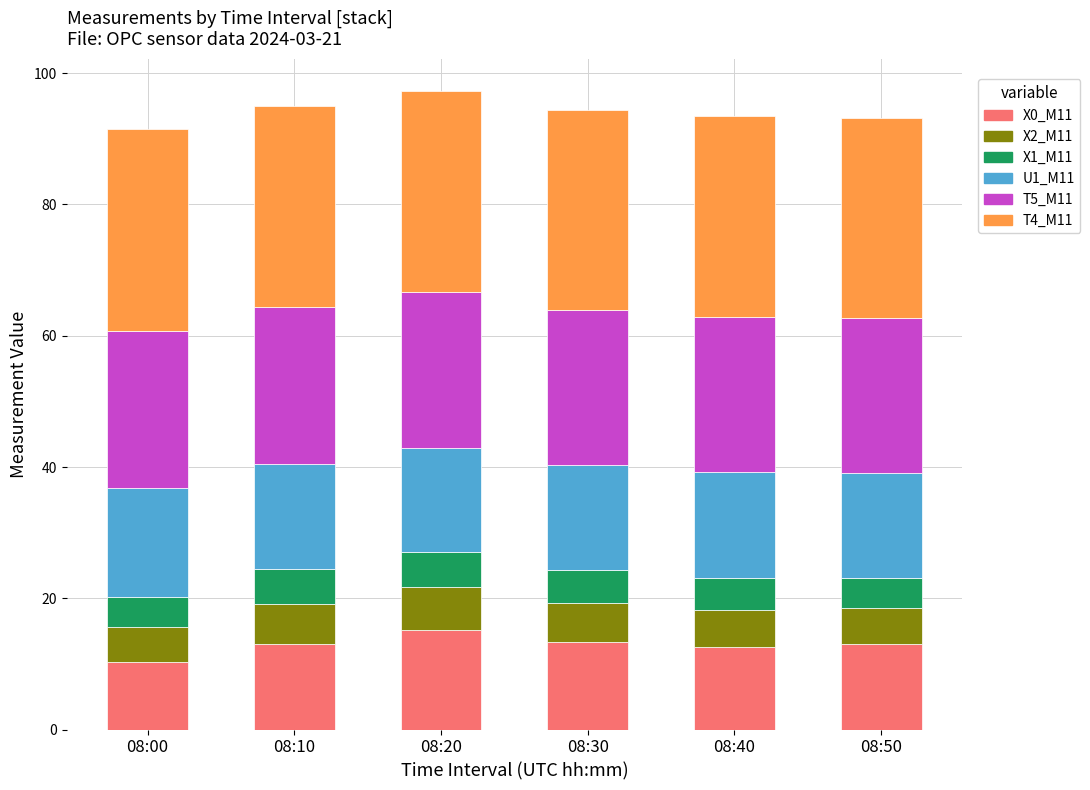

What is the highest value of the X0_M11 series?

15.2